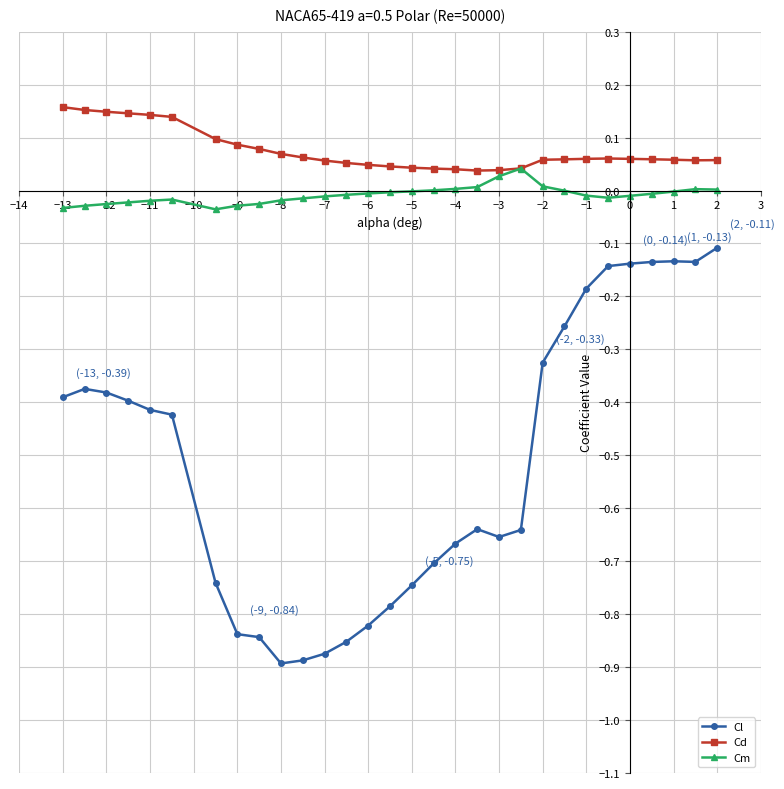

True or false: Cl and Cd cross at least once.

False